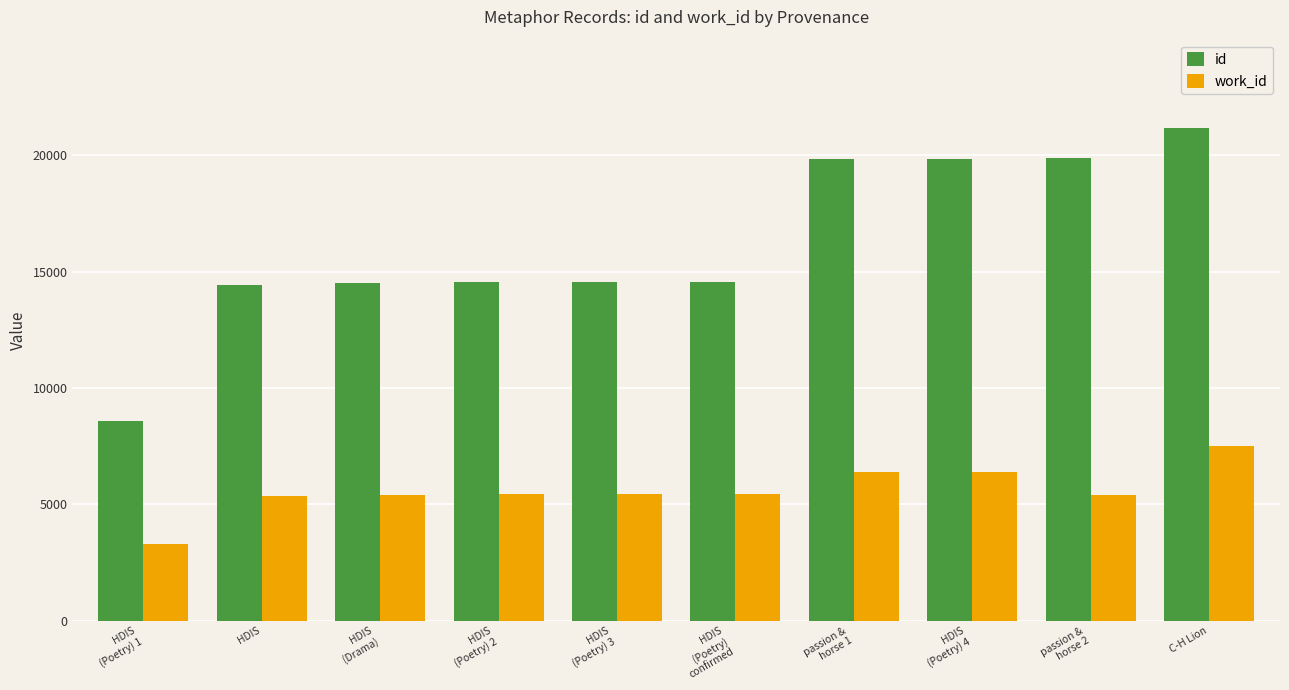

True or false: work_id has a value of 2658 at HDIS
(Poetry) 2.

False